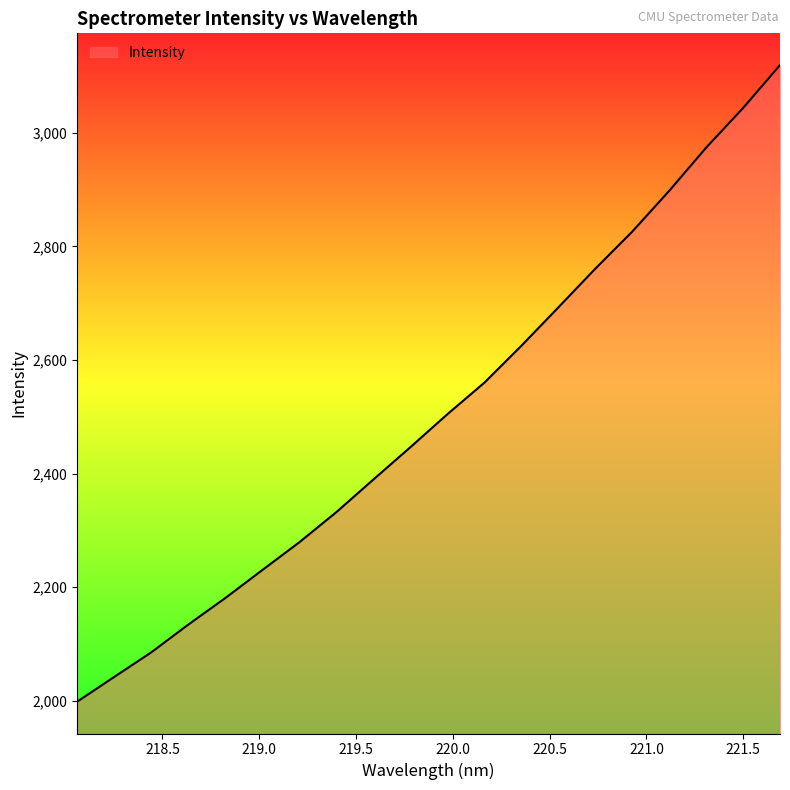

Does the chart have visible grid lines?

No